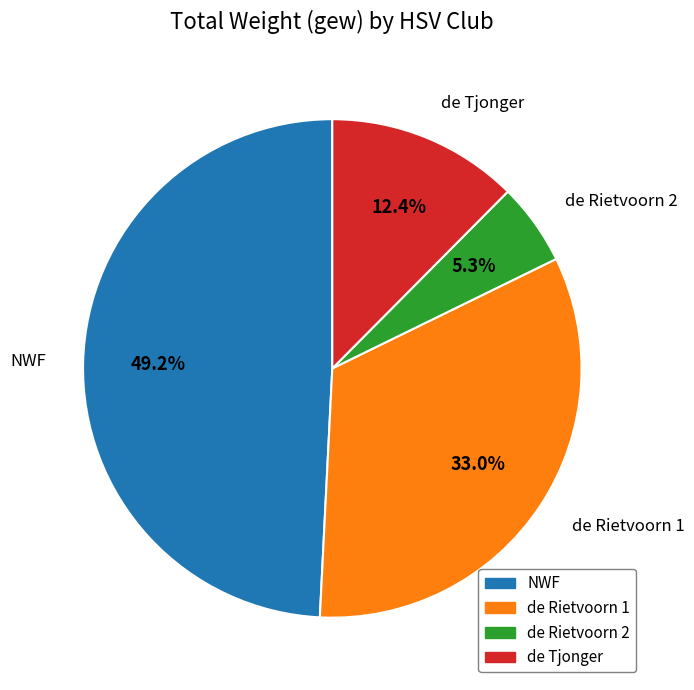

To the nearest percent, what is the combined percentage of de Rietvoorn 1 and NWF?

82%